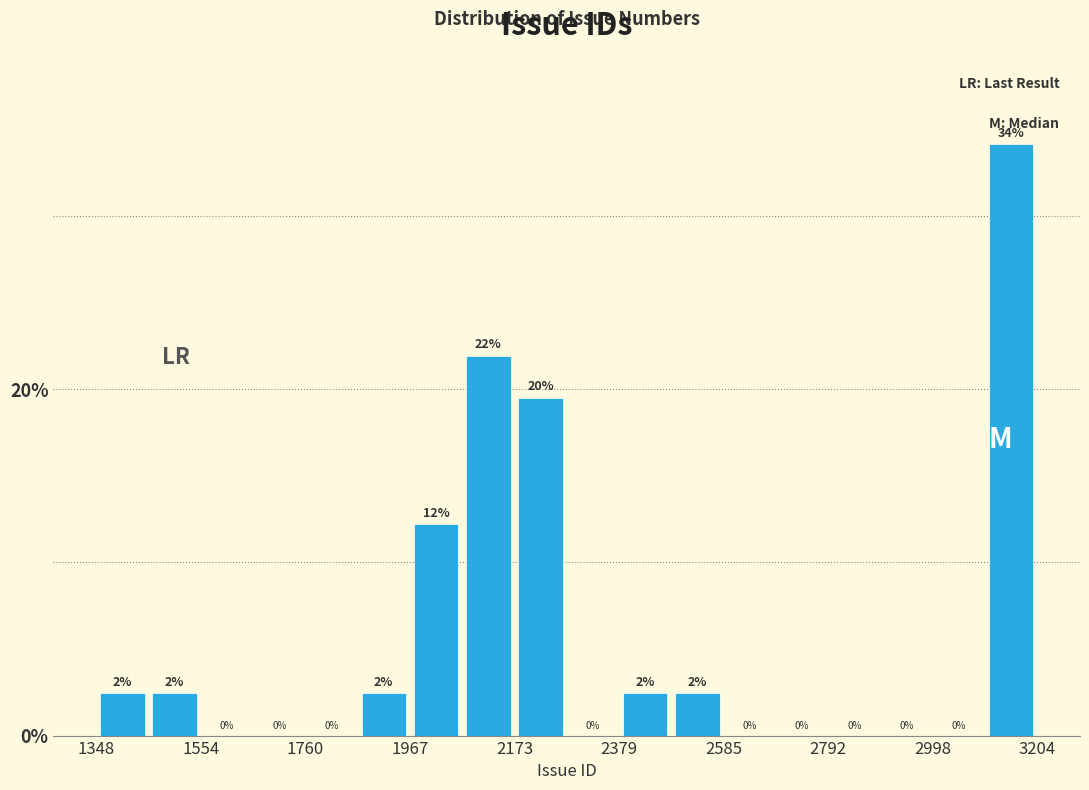

Read against the x-axis, roughly where is the centre of the tallest bar?

3150